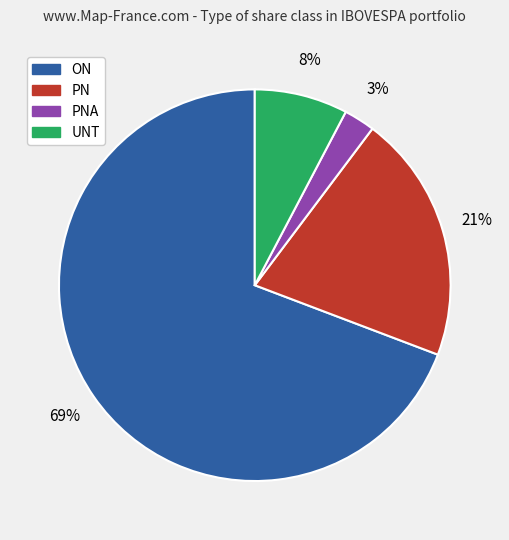

Is there any slice that represents more than half of the pie?

Yes